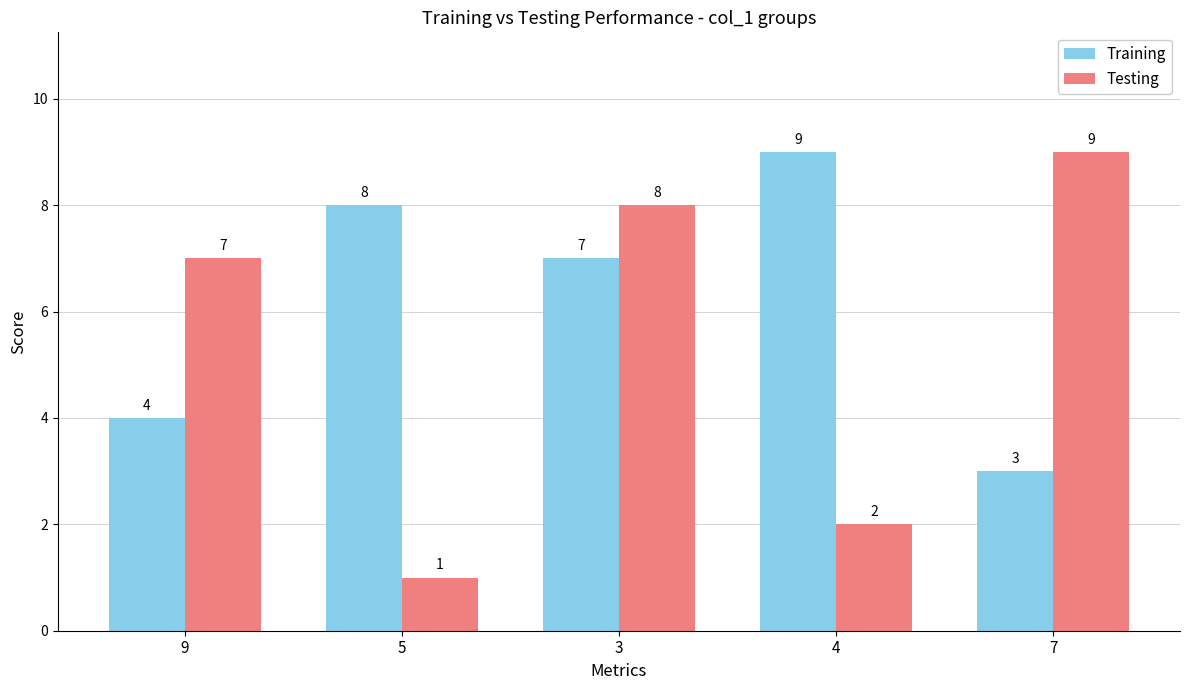

Is it true that Training equals 2 at 5?

False